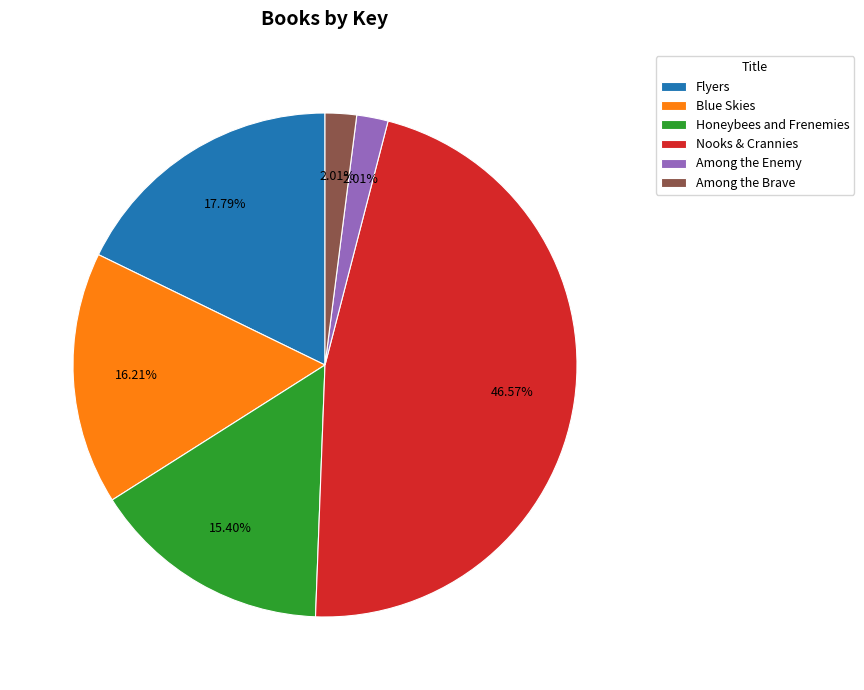

To the nearest percent, what is the combined percentage of Flyers and Blue Skies?

34%